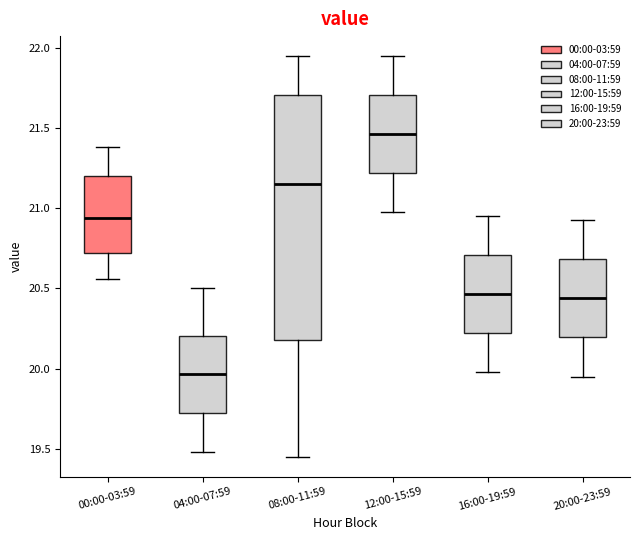

Reading left to right, transcribe this box plot: for each box, give where its median line is, the range the box spans, and where its two whiskers end, as read against the y-axis. The values are not printed on the chart, so give them approximately, as read against the axis.

00:00-03:59: median 20.95, box 20.70 to 21.20, whiskers 20.55 to 21.40
04:00-07:59: median 19.95, box 19.70 to 20.20, whiskers 19.50 to 20.50
08:00-11:59: median 21.15, box 20.20 to 21.70, whiskers 19.45 to 21.95
12:00-15:59: median 21.45, box 21.20 to 21.70, whiskers 21.00 to 21.95
16:00-19:59: median 20.45, box 20.20 to 20.70, whiskers 20.00 to 20.95
20:00-23:59: median 20.45, box 20.20 to 20.70, whiskers 19.95 to 20.95